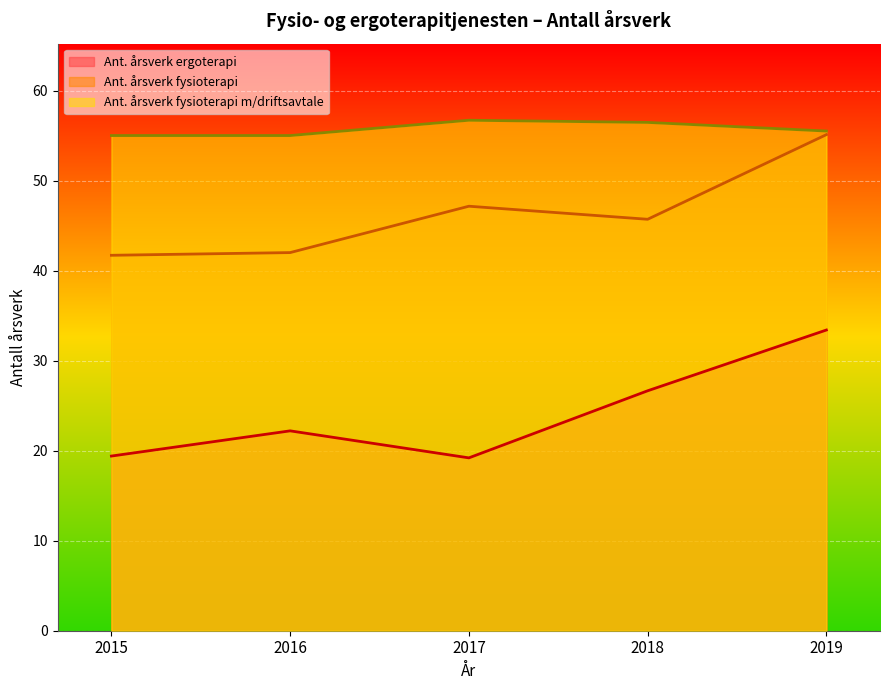

True or false: Ant. årsverk ergoterapi and Ant. årsverk fysioterapi cross at least once.

False